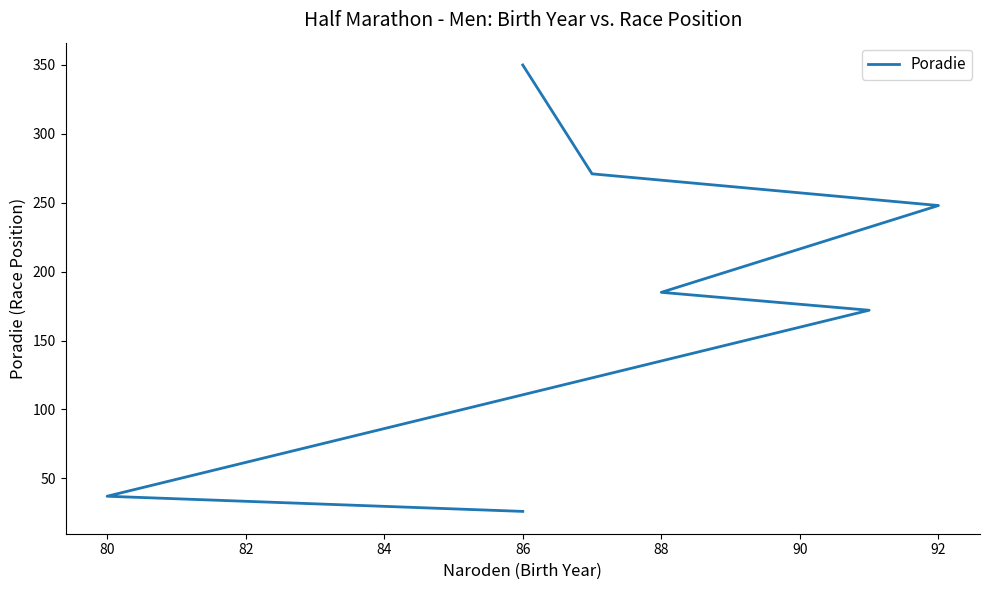

Reading left to right, extract all data points from this chart.

26	37	172	185	248	271	350